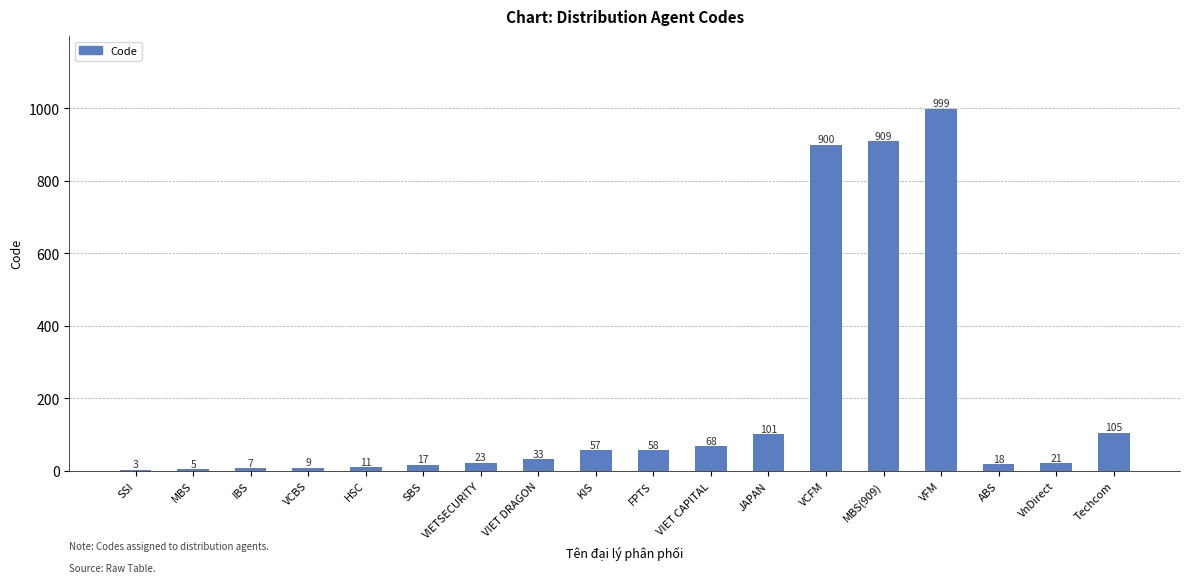

What is the sum of all values?

3344